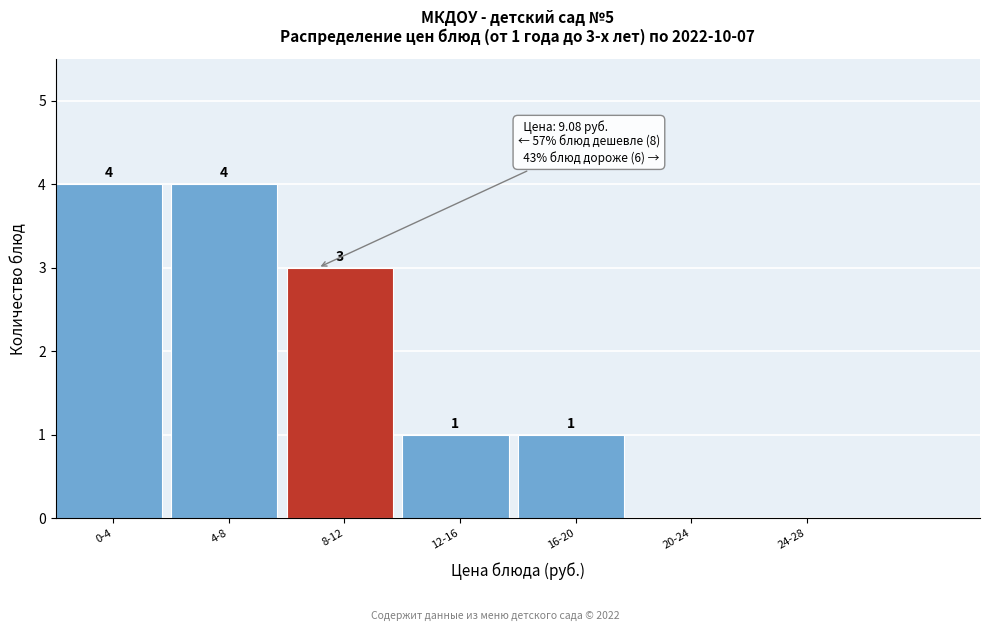

Reading right to left, list all the values displayed in this chart.

24-28=0	20-24=0	16-20=1	12-16=1	8-12=3	4-8=4	0-4=4